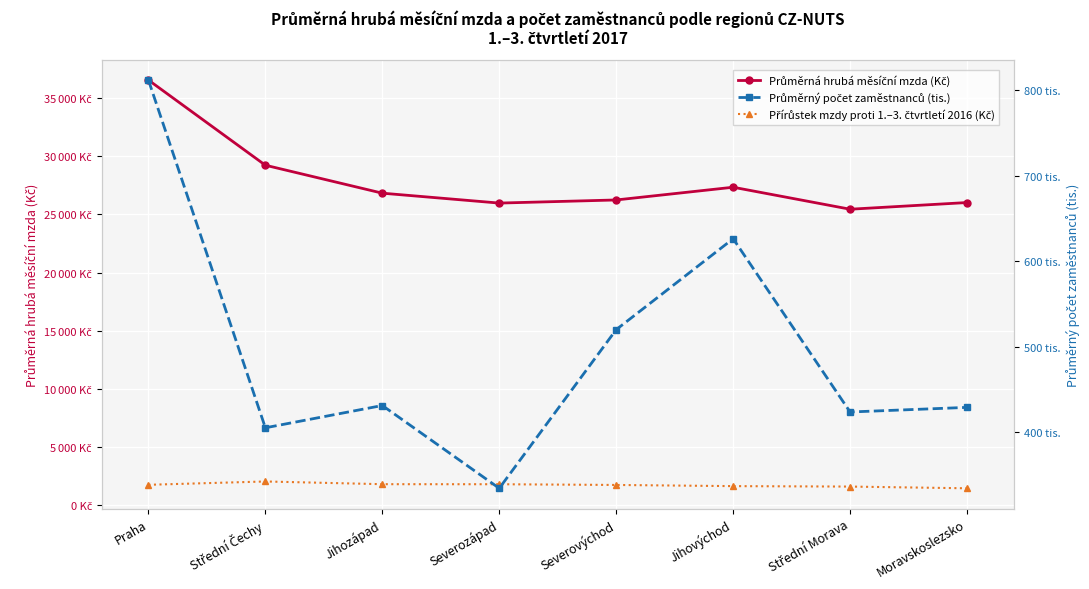

True or false: Průměrný počet zaměstnanců (tis.) and Průměrná hrubá měsíční mzda (Kč) cross at least once.

False